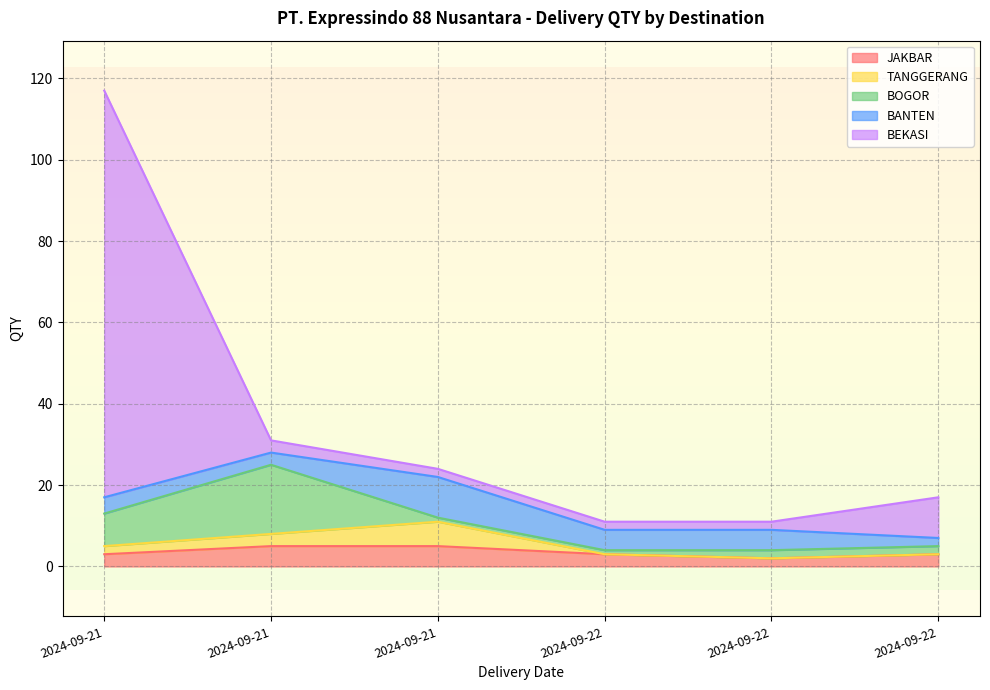

At which label does TANGGERANG reach its minimum?

2024-09-22